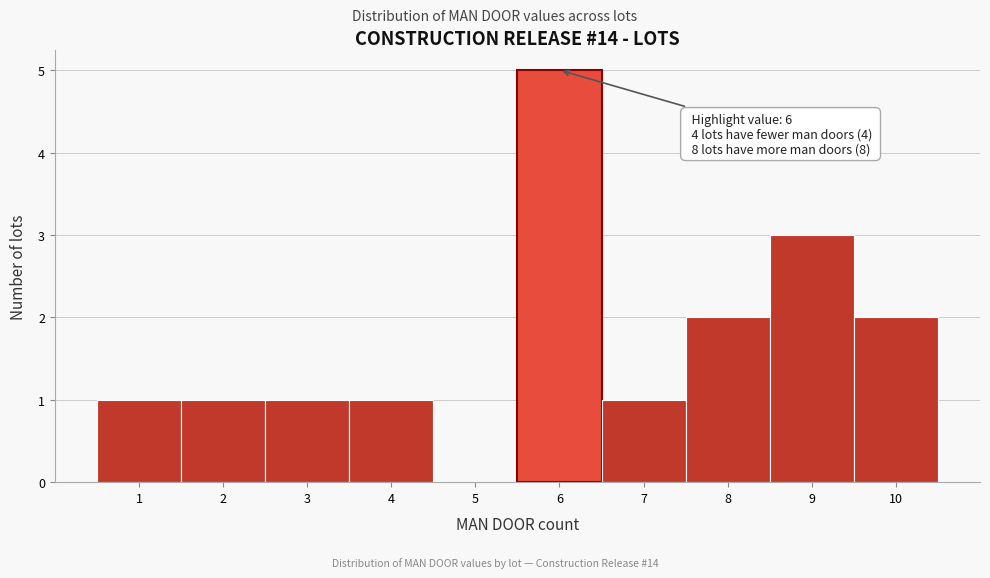

Which range on the x-axis has the tallest bar?

5.5 to 6.5